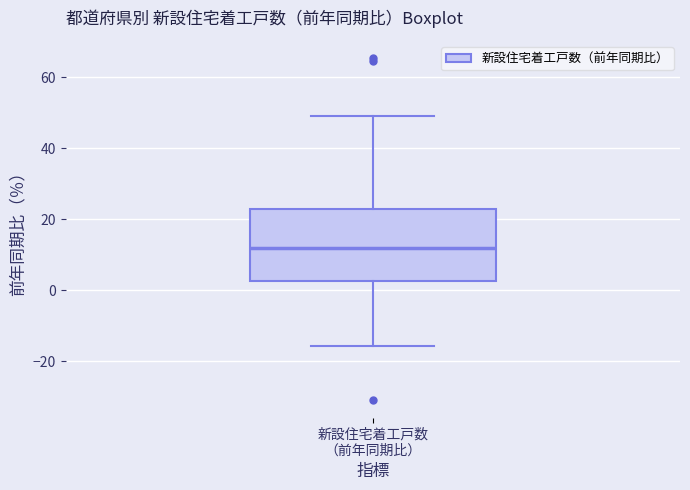

Where does the upper whisker of the box for 新設住宅着工戸数 （前年同期比） end on the y-axis? The values are not printed on the chart, so give them approximately, as read against the axis.

50